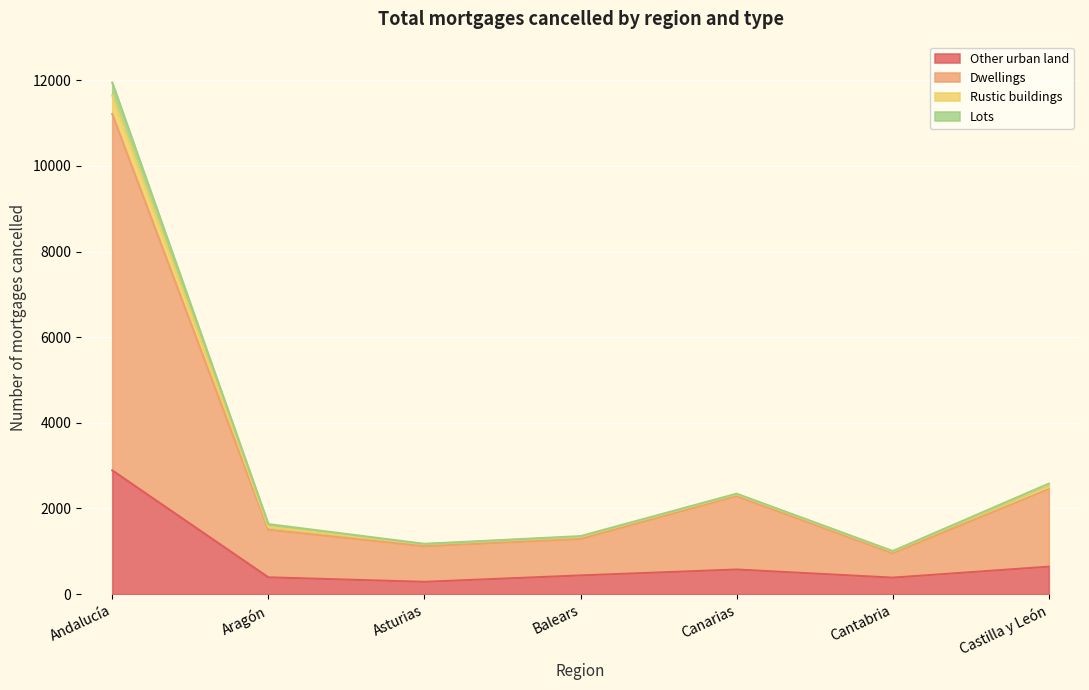

What is the lowest value of the Other urban land series?

287